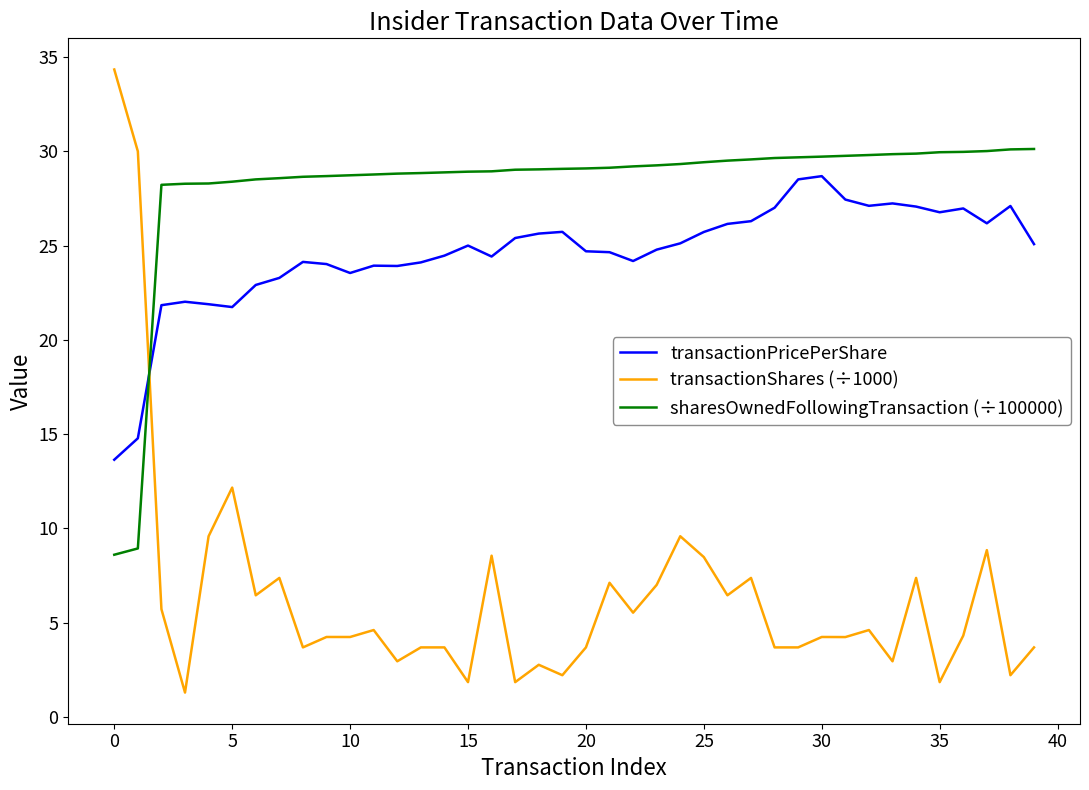

How many lines are shown in the chart?

3